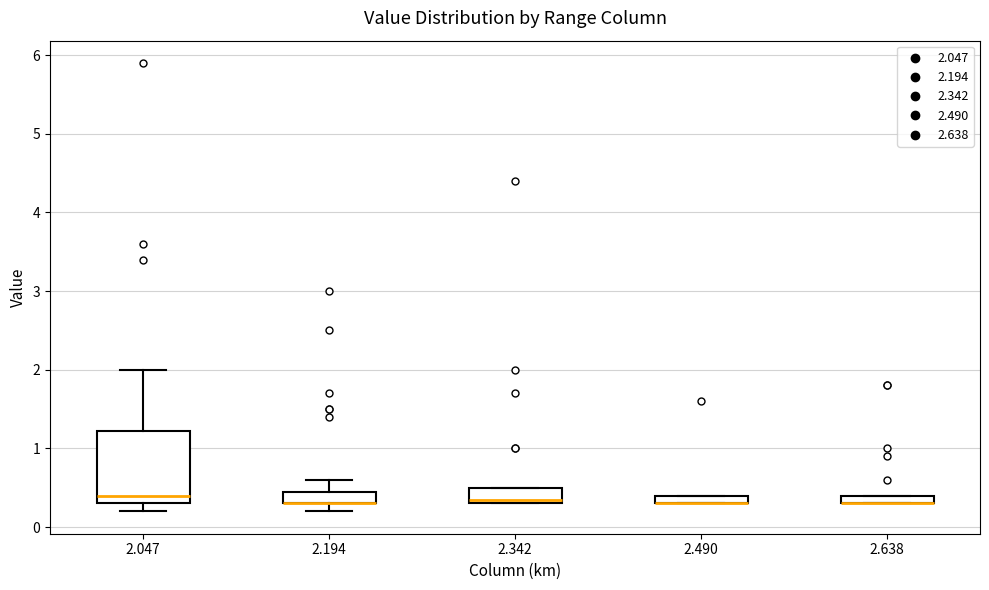

Where does the upper whisker of the box at x = 2.194 end on the y-axis? The values are not printed on the chart, so give them approximately, as read against the axis.

0.6